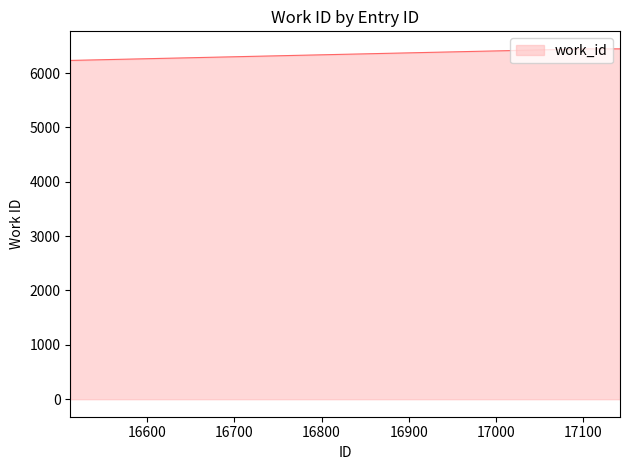

Count the number of data series in this chart.

1